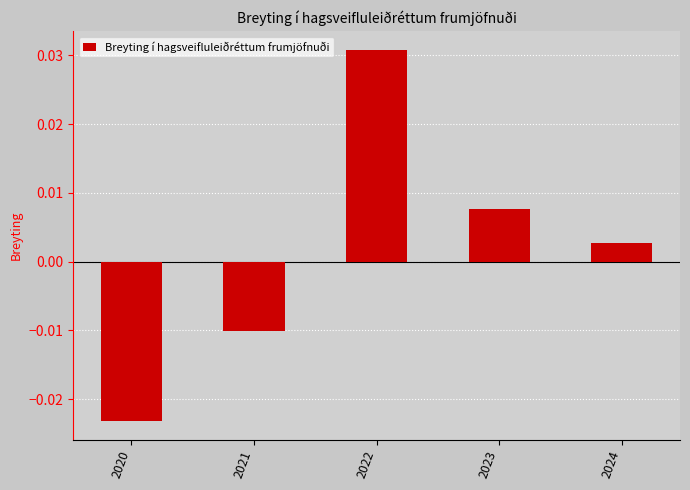

Which category has the highest value across all series?

2022